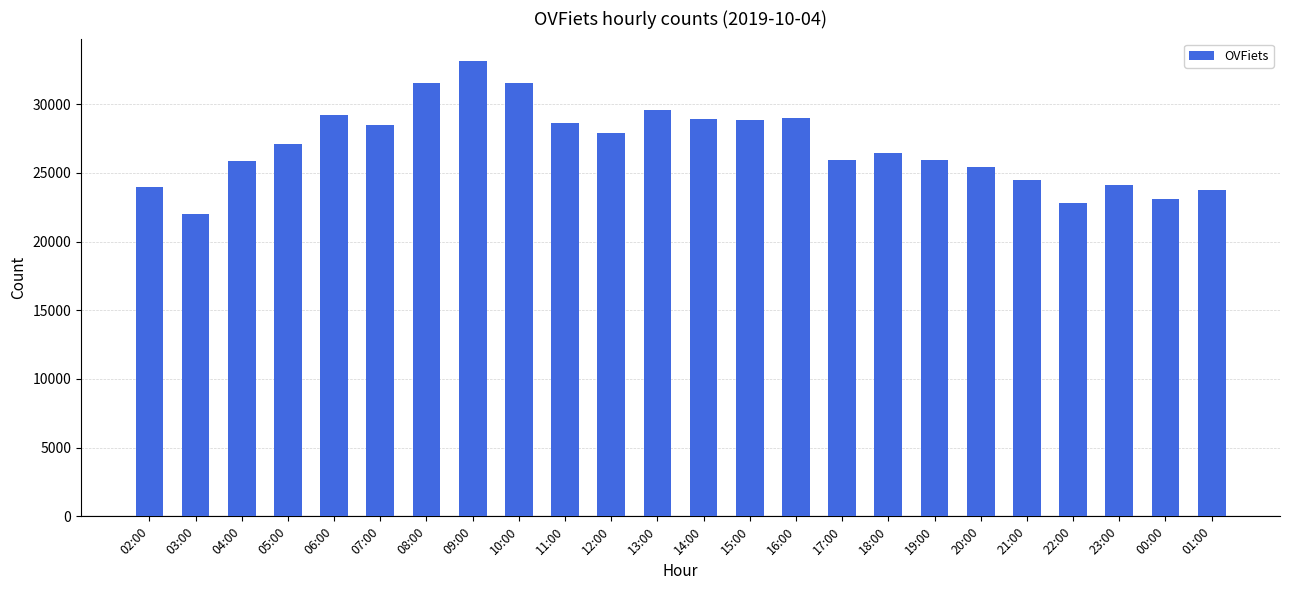

Approximately how many times larger is the value at 23:00 compared to 21:00?

1.0